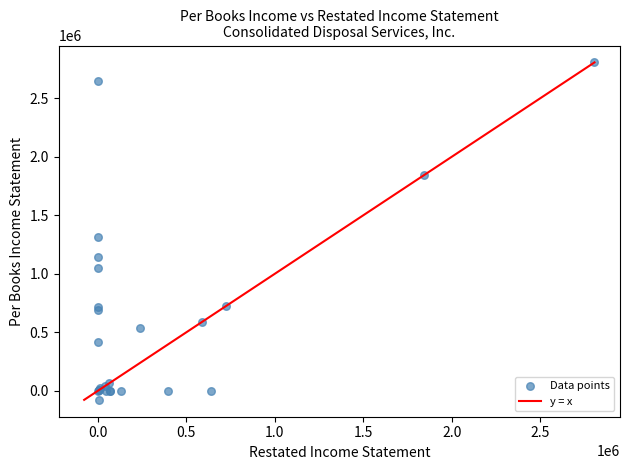

What Y value in the scatter plot is closest to 1364677?

1312485.7